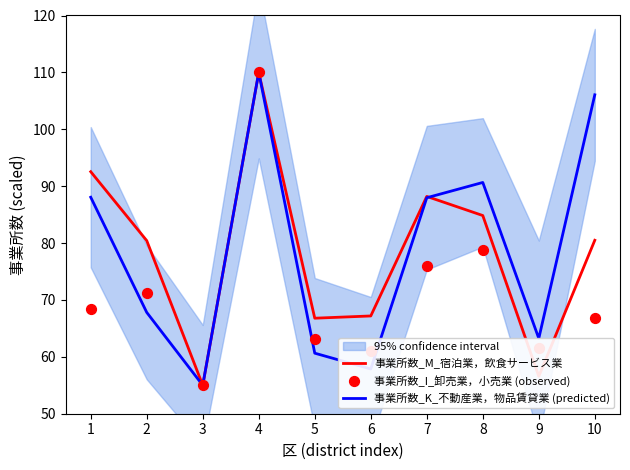

At how many categories does at least one series exceed 90?

4